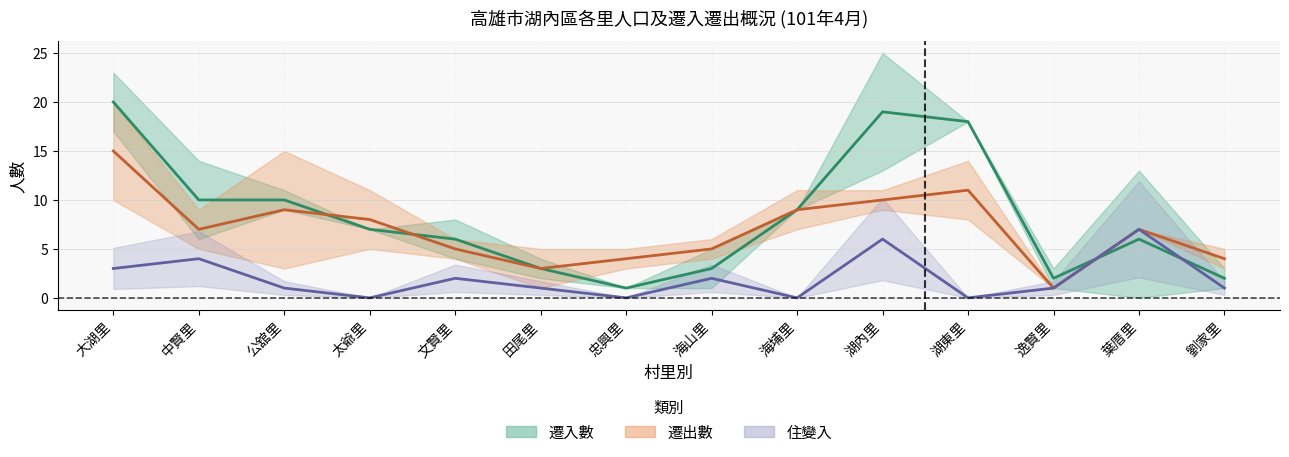

How many intersections are there between 住變入 and 遷入數?

2